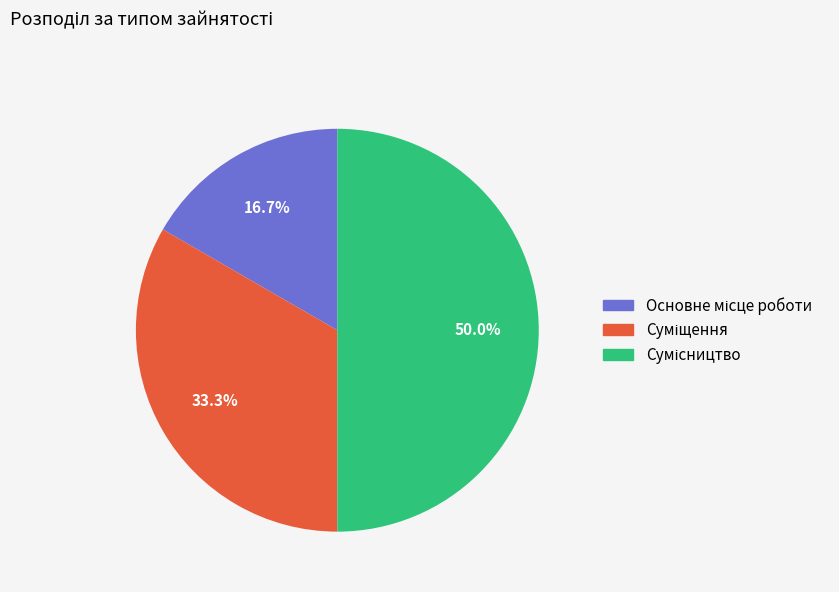

How many slices are in this pie chart?

3